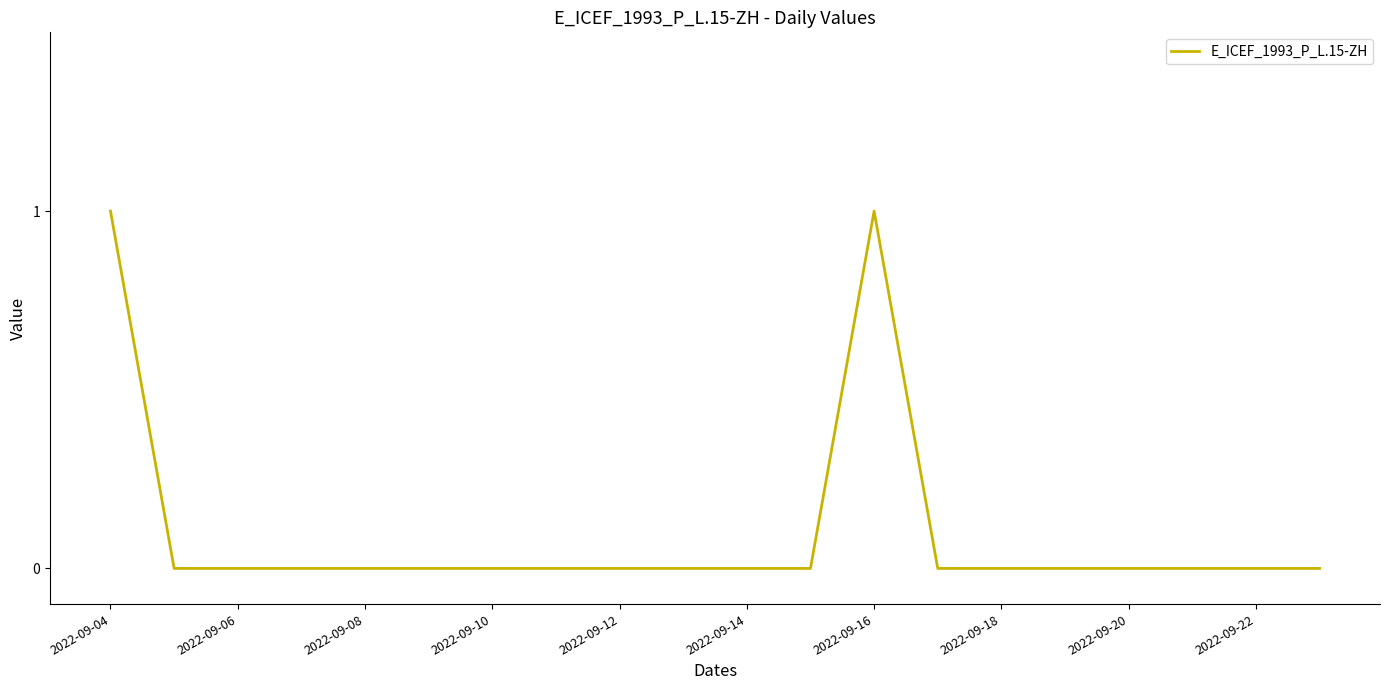

Does the chart have visible grid lines?

No